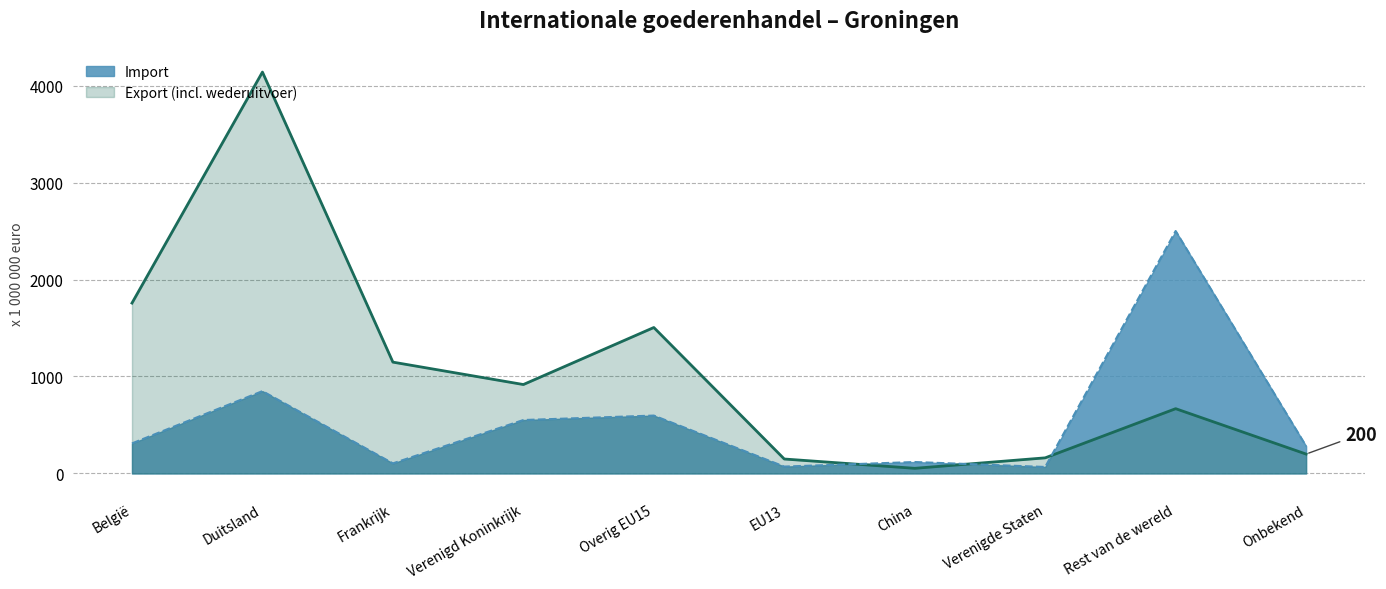

At which category does Import reach its first local peak?

Duitsland